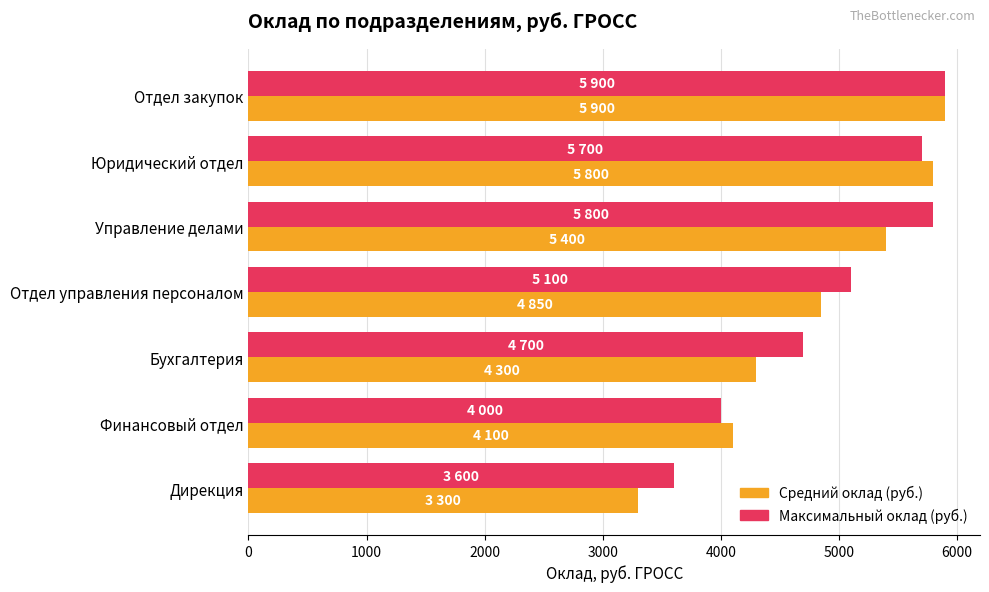

At how many categories does at least one series exceed 4827?

4